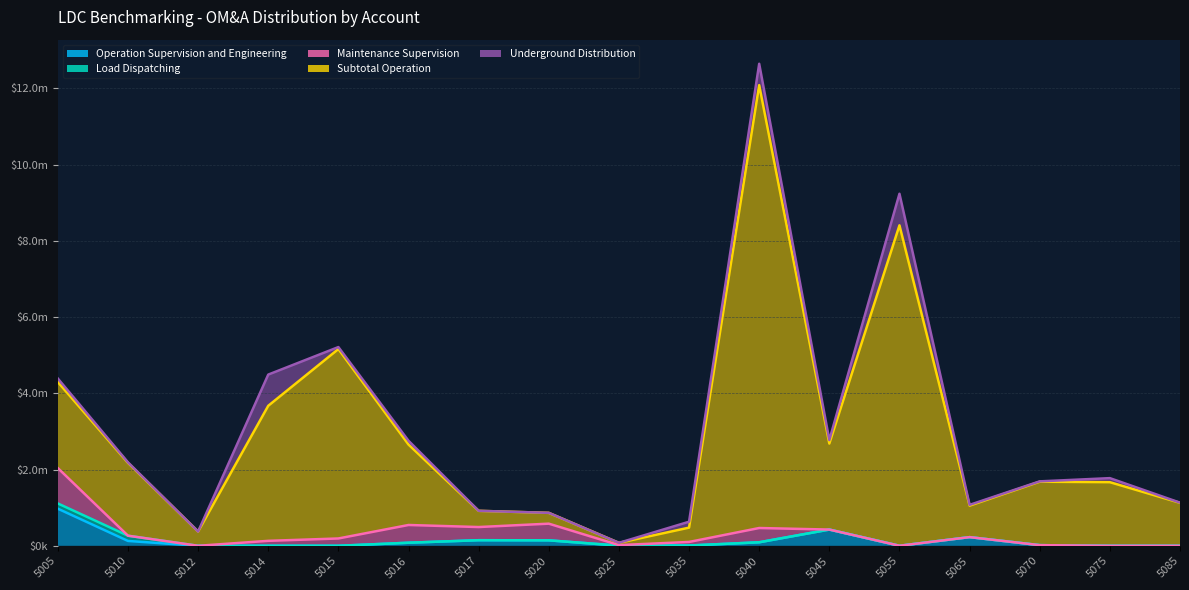

Is it true that Load Dispatching equals 69813.8 at 5025?

False